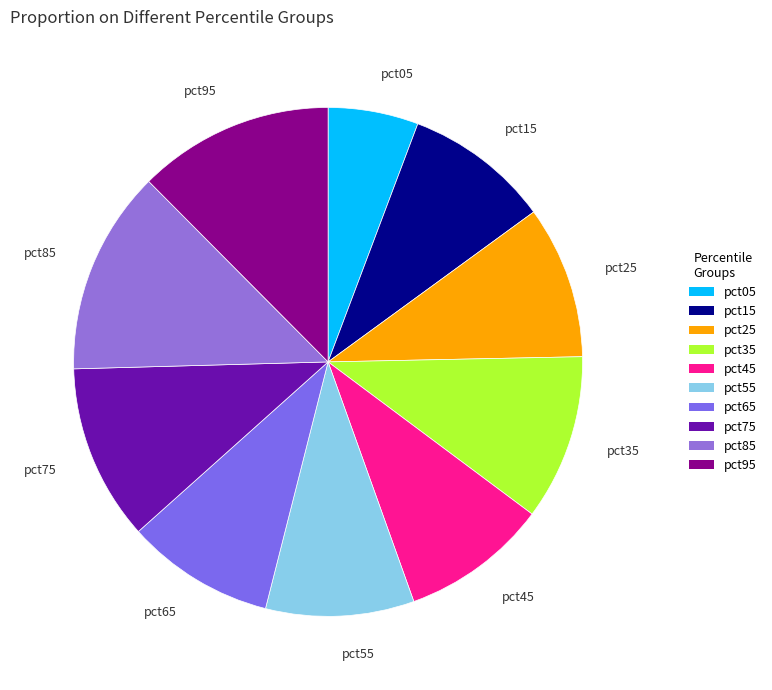

Between pct05 and pct95, which is larger?

pct95